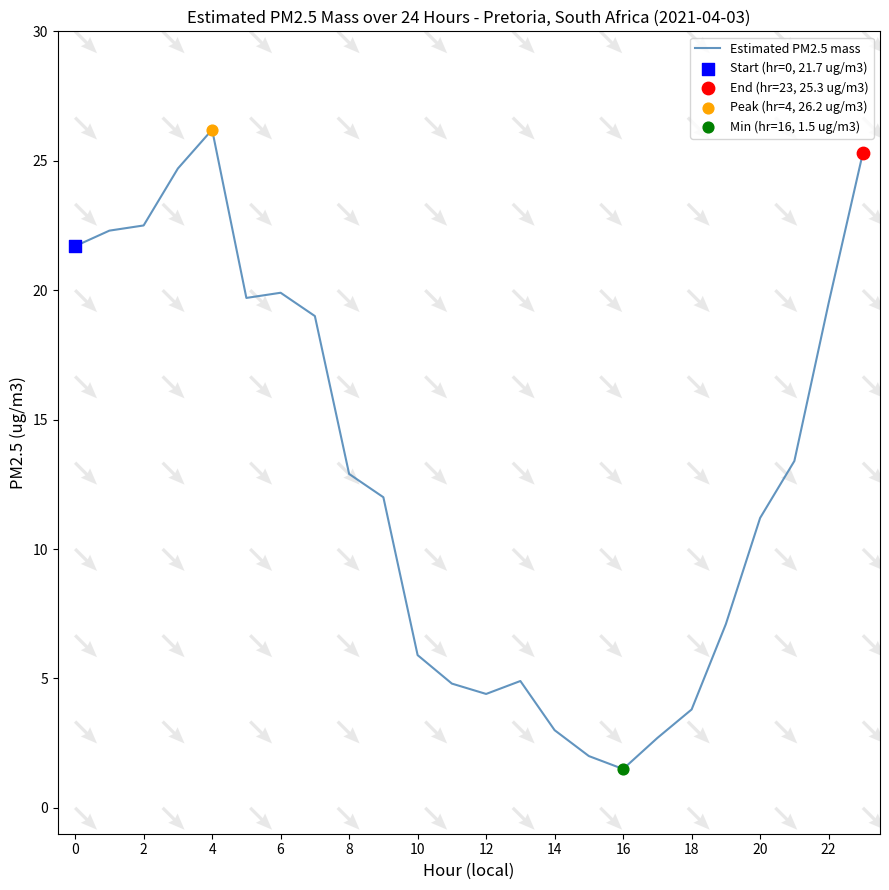

Which has a higher value, 18 or 15?

18